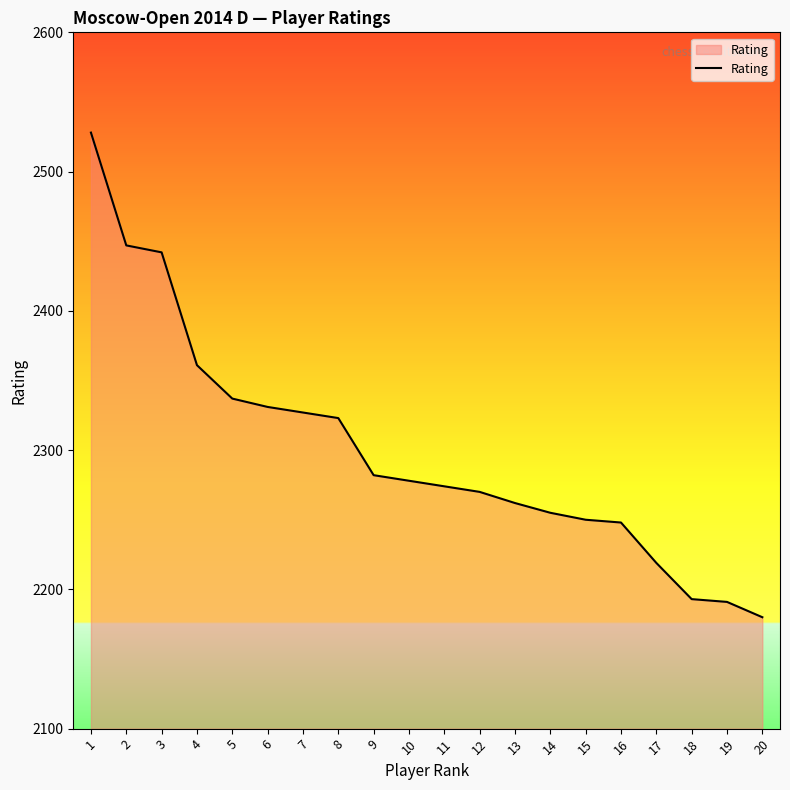

True or false: the data shows 869 at 4.

False